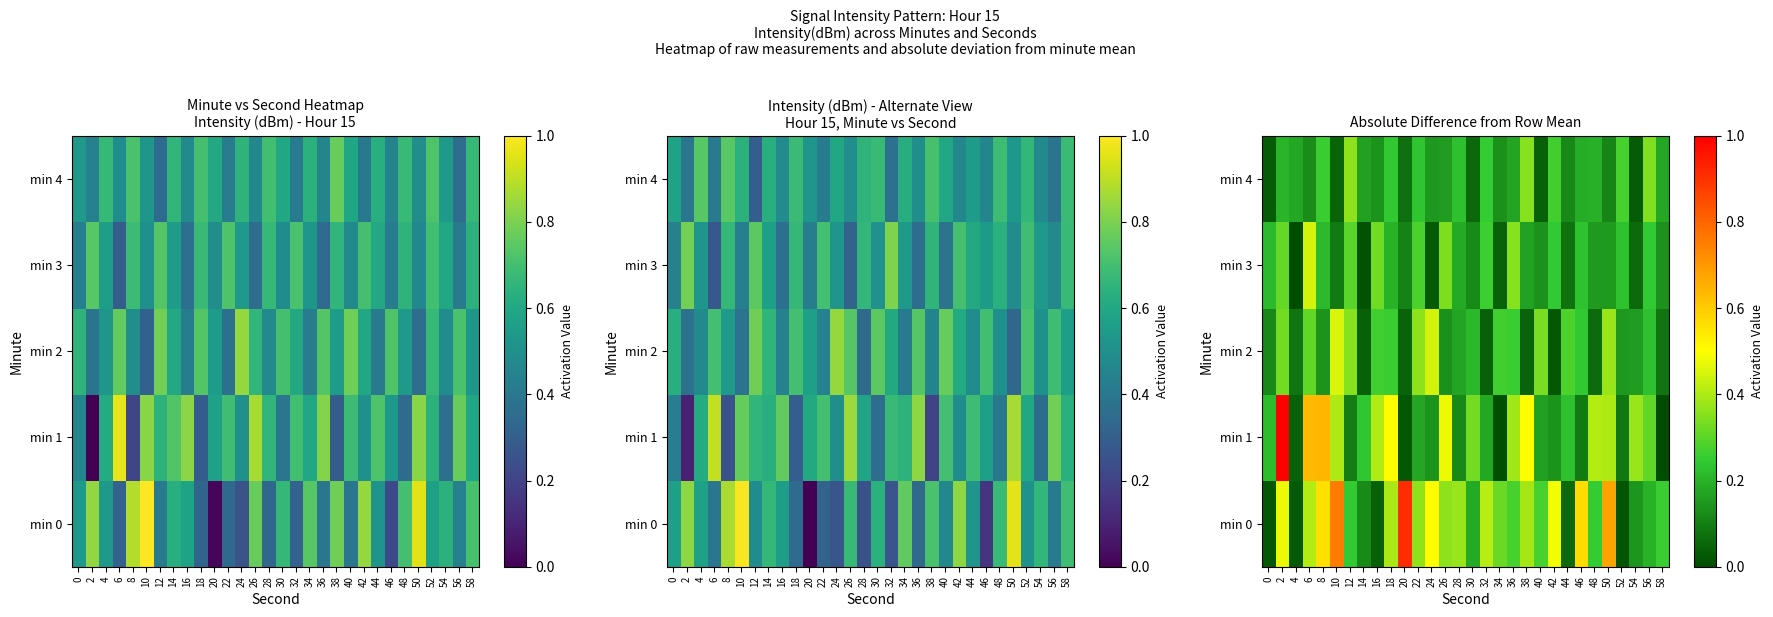

At how many categories does at least one series exceed 0?

30